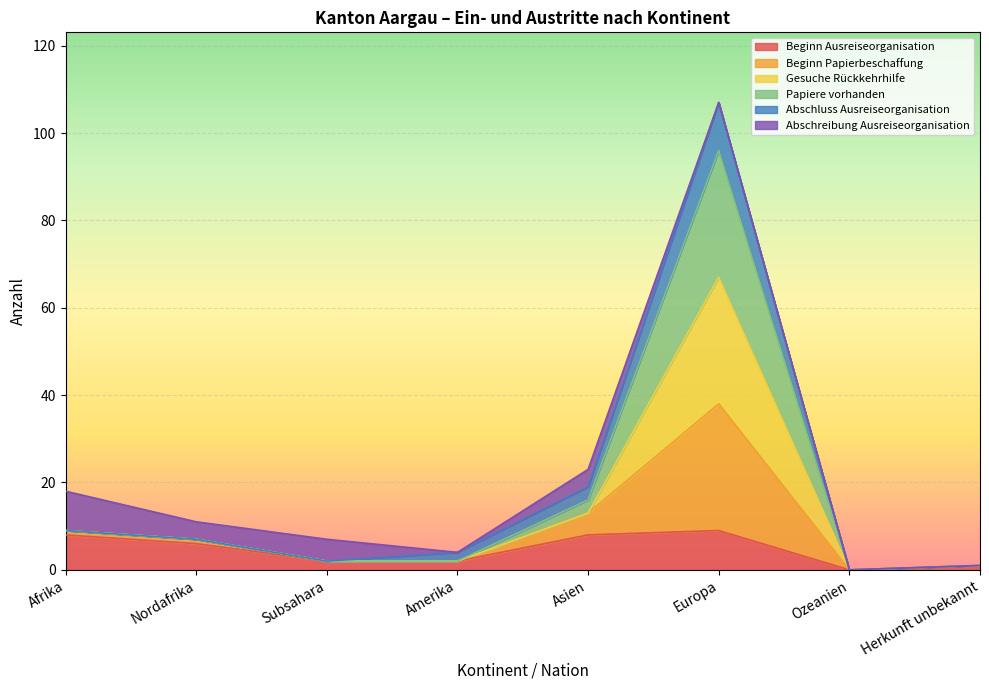

What is the highest value of the Beginn Ausreiseorganisation series?

9